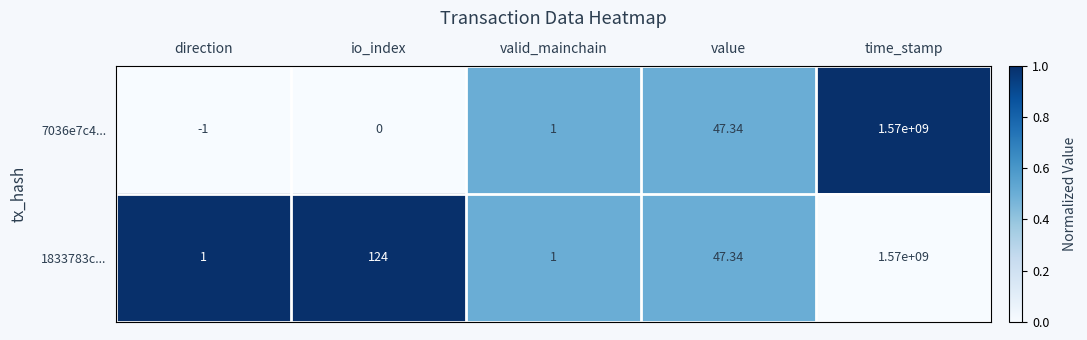

List the labels in order of 7036e7c4... value, smallest first.

direction, io_index, valid_mainchain, value, time_stamp